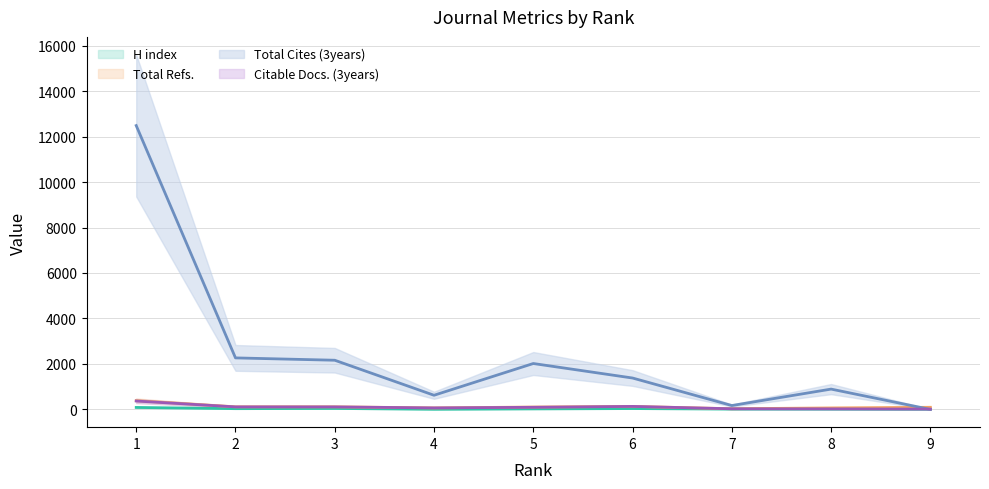

Which series has the largest range (max minus min)?

Total Cites (3years)